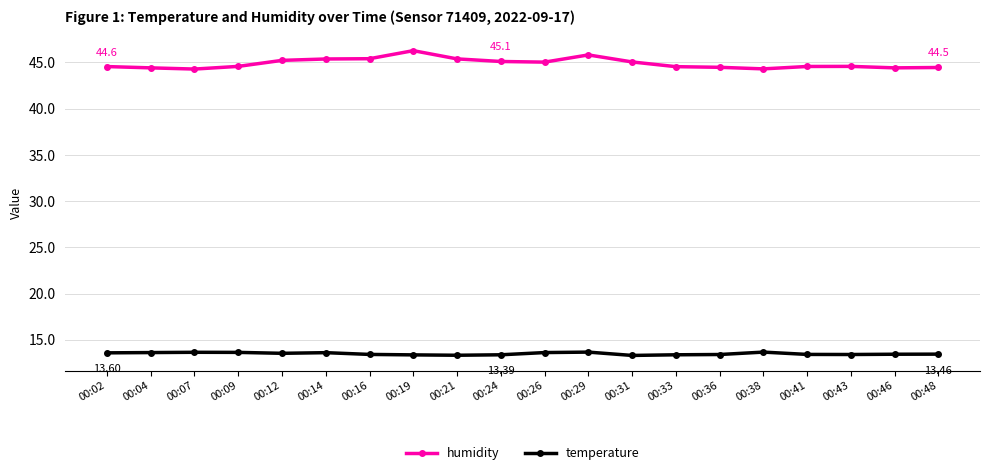

True or false: humidity has more than 1 interior local peaks.

True